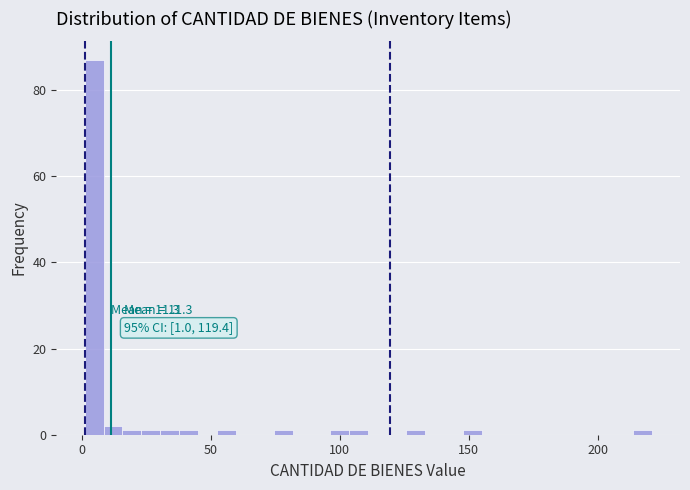

Read against the x-axis, roughly where is the centre of the tallest bar?

5